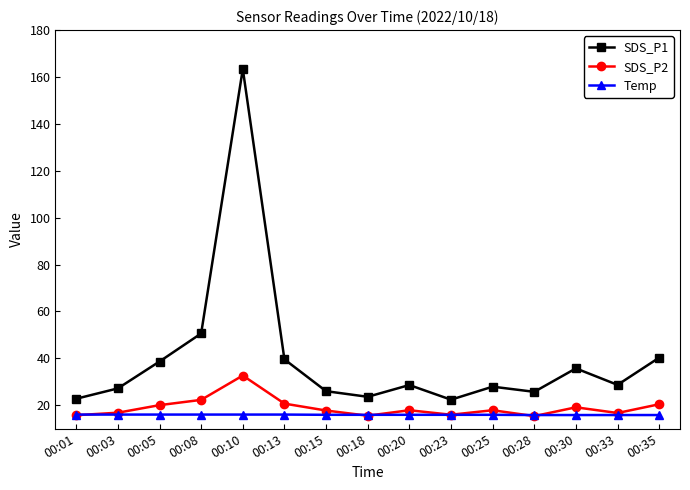

Which series has the largest range (max minus min)?

SDS_P1